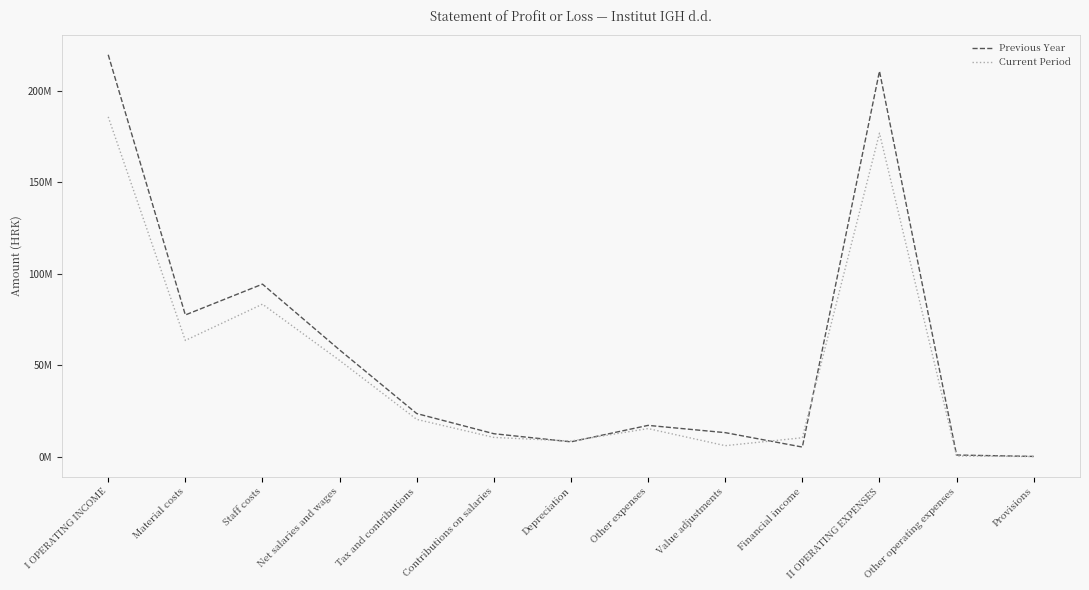

Which category has the lowest value in the Current Period series?

Provisions